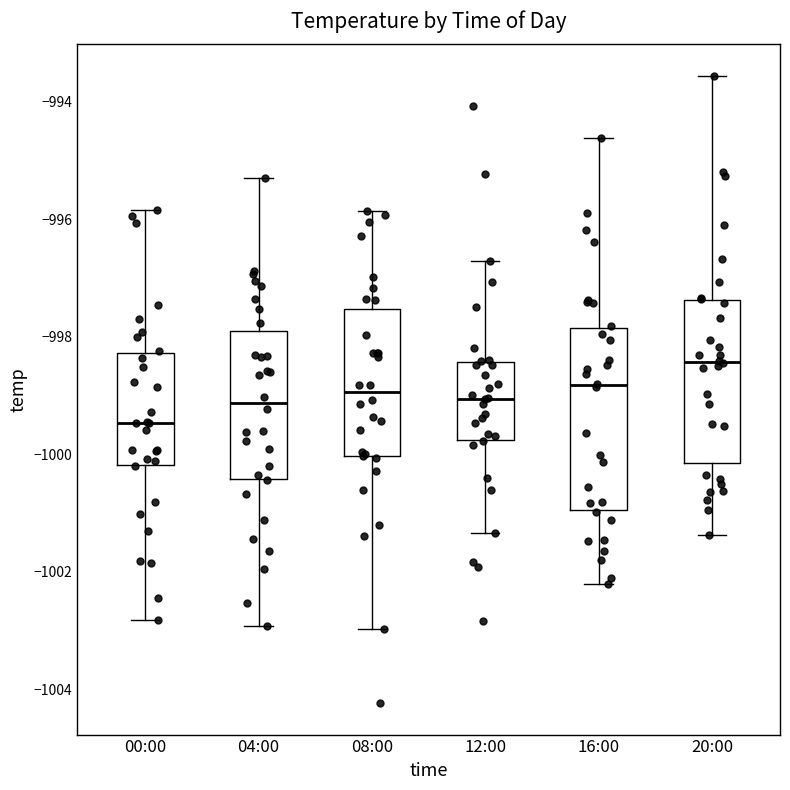

Where does the median line of the box for 08:00 sit on the y-axis? The values are not printed on the chart, so give them approximately, as read against the axis.

-999.0